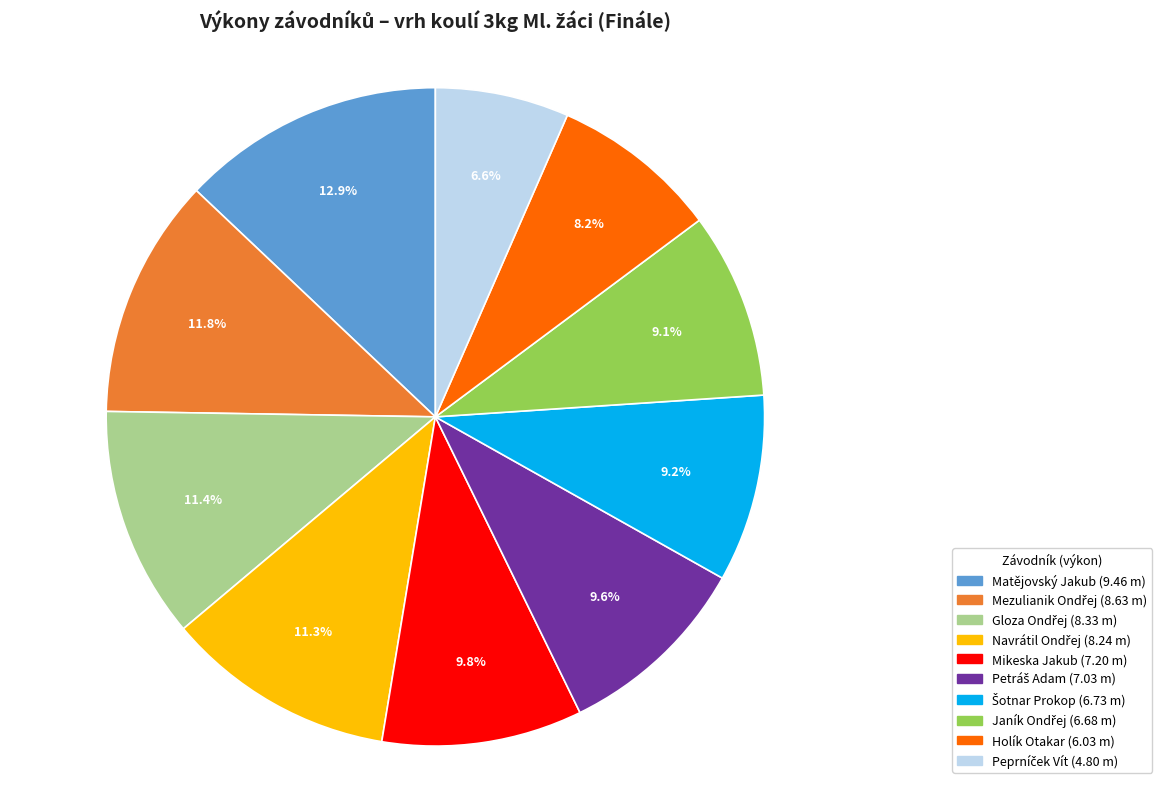

Count the number of slices in the pie.

10